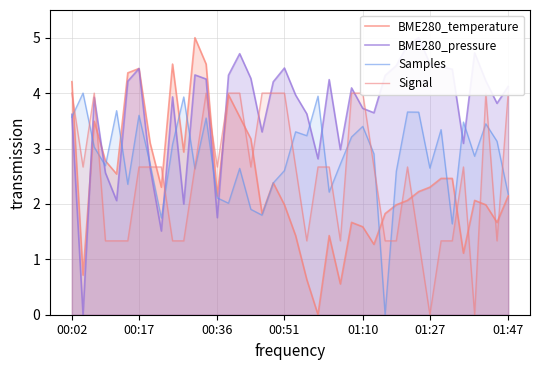

Is it true that Samples equals 2.6 at 00:51?

True